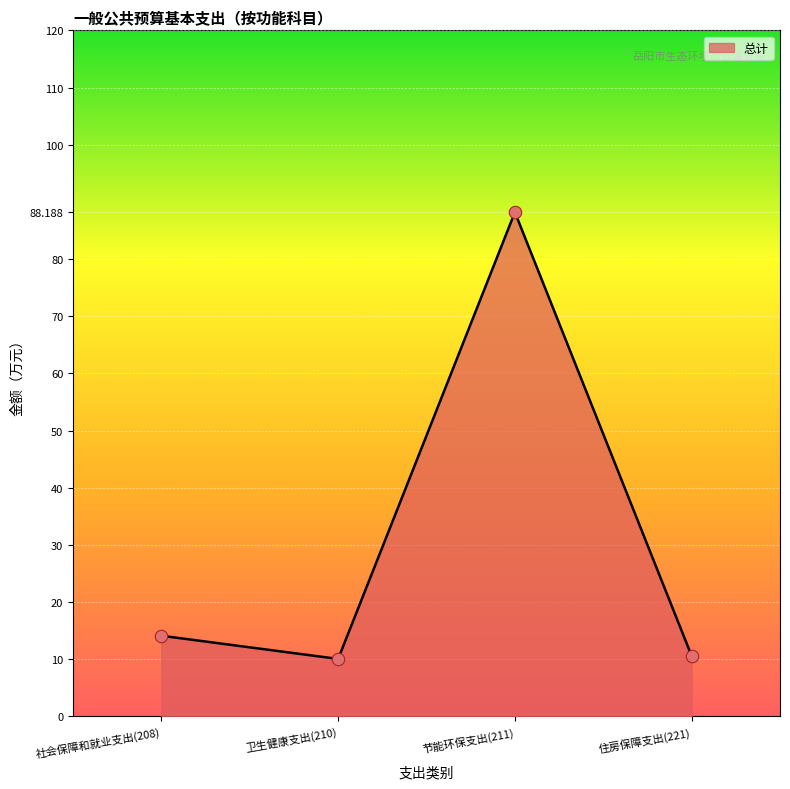

What is the change in value from 节能环保支出(211) to 住房保障支出(221)?

-77.6